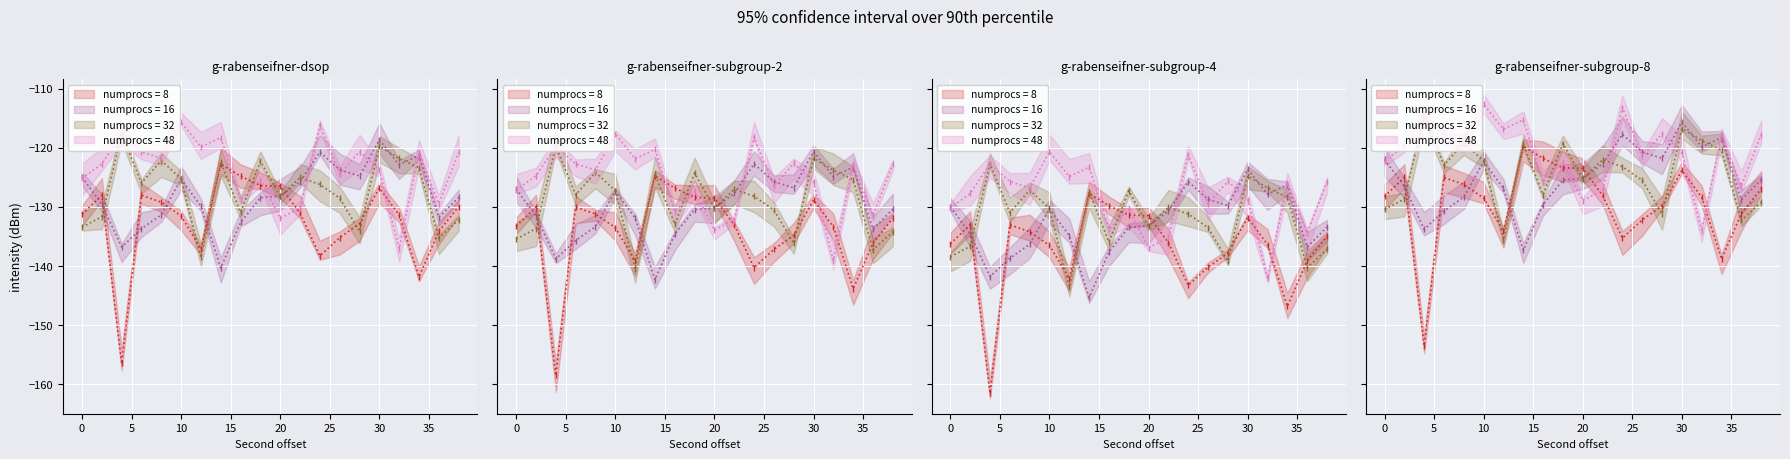

At which category is the sum across all series the highest?

30